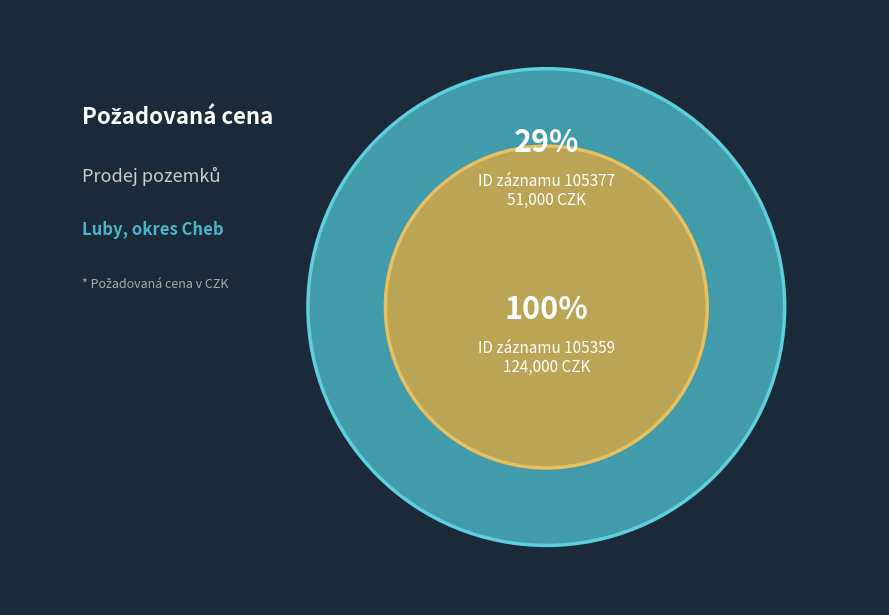

Which category accounts for the majority?

105359